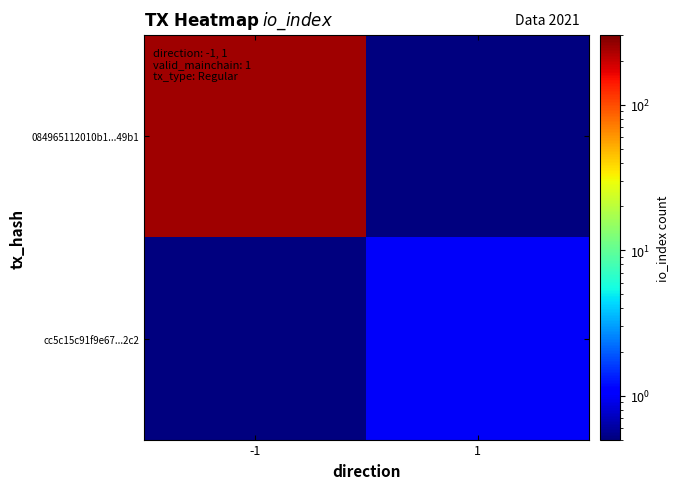

Reading right to left, extract all data points from this chart.

084965112010b1...49b1: 1=0.5	-1=248.0
cc5c15c91f9e67...2c2: 1=1.0	-1=0.5